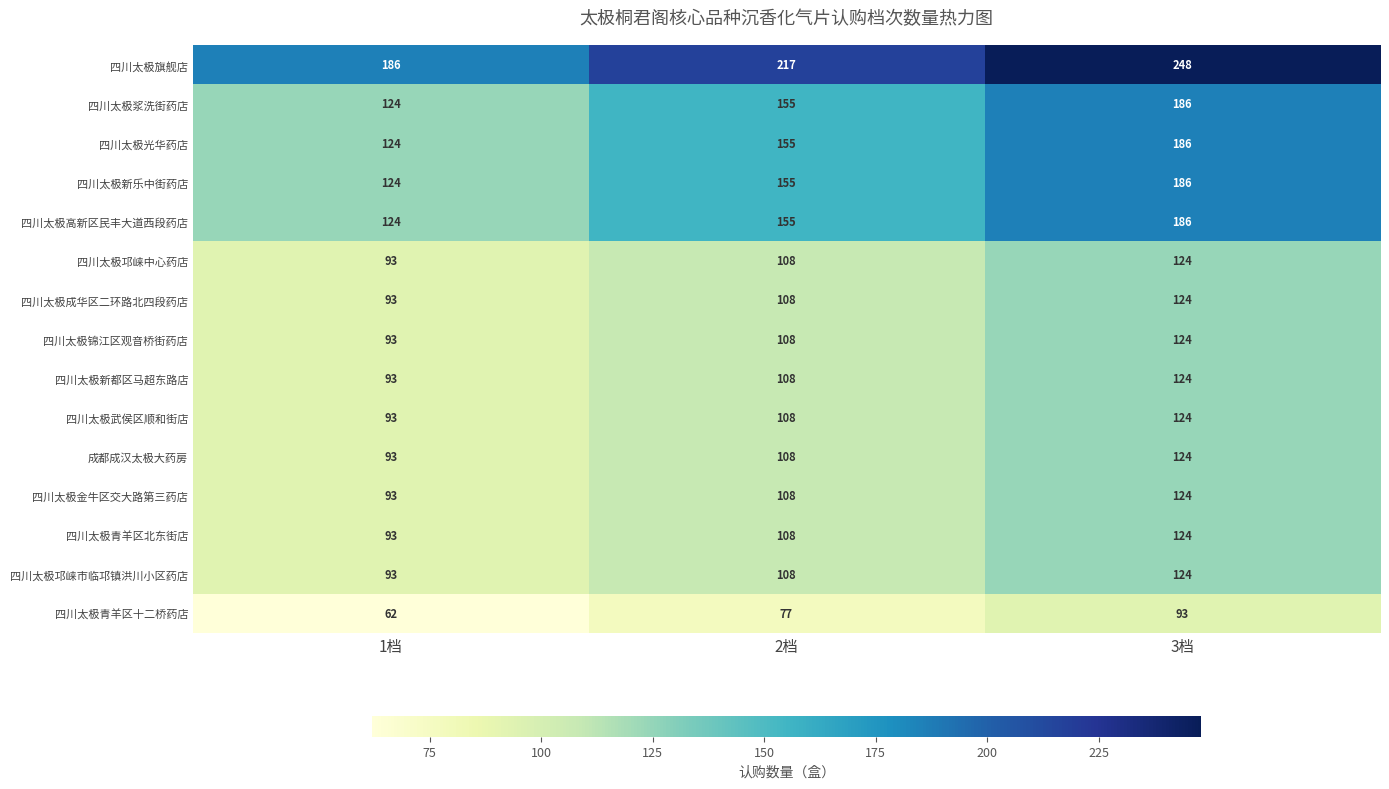

Is it true that 四川太极青羊区十二桥药店 equals 77 at 2档?

True